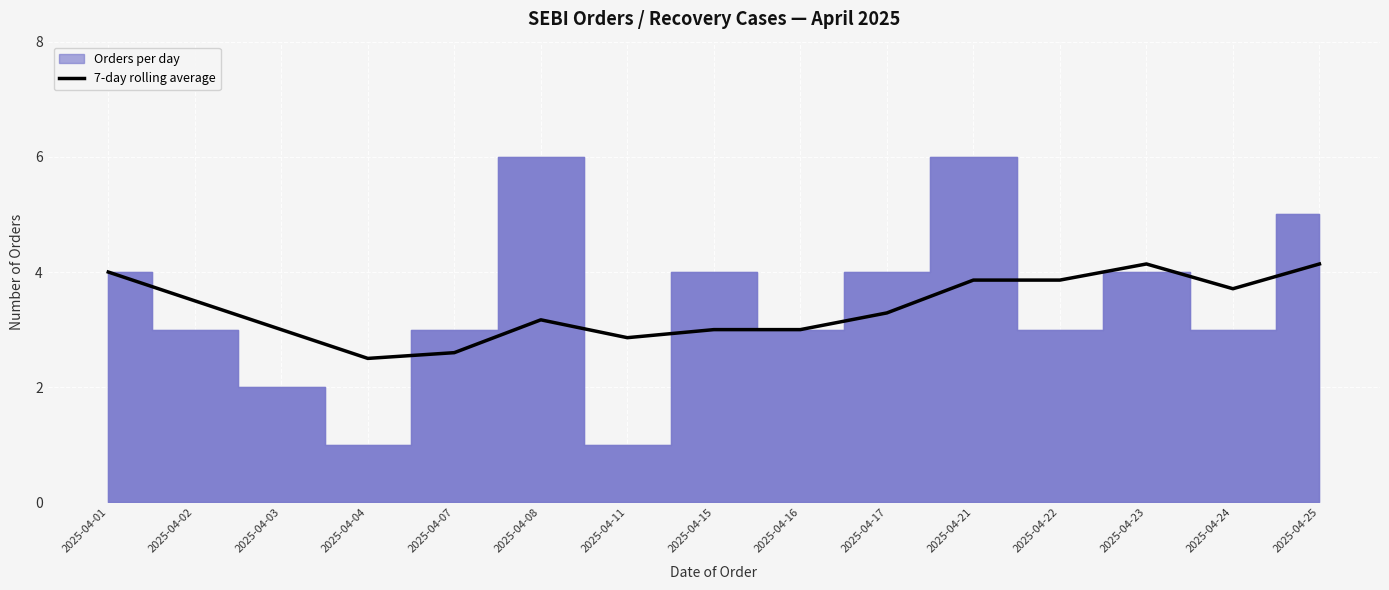

Reading left to right, list all the values displayed in this chart.

2025-04-01=4.0	2025-04-02=3.5	2025-04-03=3.0	2025-04-04=2.5	2025-04-07=2.6	2025-04-08=3.2	2025-04-11=2.9	2025-04-15=3.0	2025-04-16=3.0	2025-04-17=3.3	2025-04-21=3.9	2025-04-22=3.9	2025-04-23=4.1	2025-04-24=3.7	2025-04-25=4.1